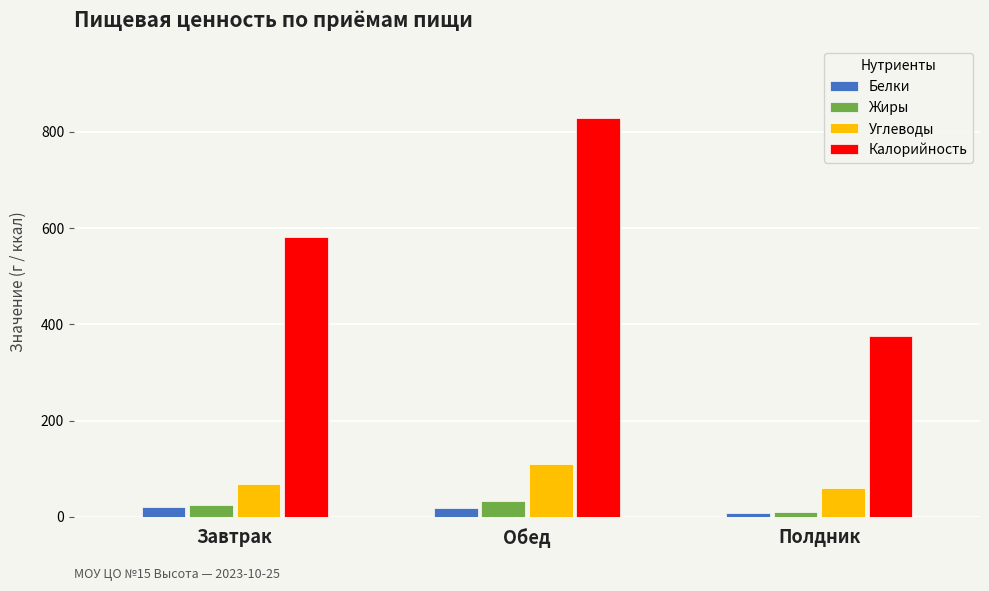

Between Завтрак and Обед, which series saw the biggest shift?

Калорийность